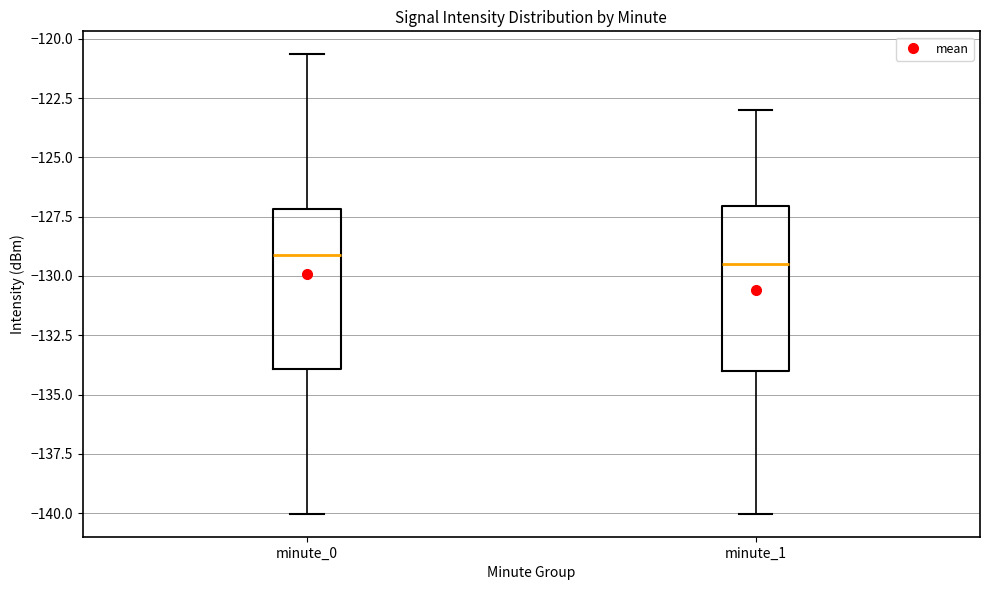

Where is the lower edge of the box for minute_1 on the y-axis? The values are not printed on the chart, so give them approximately, as read against the axis.

-134.0